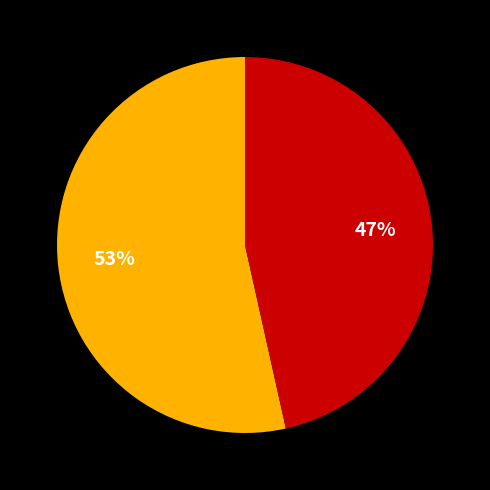

To the nearest percent, what is the average slice percentage?

50%